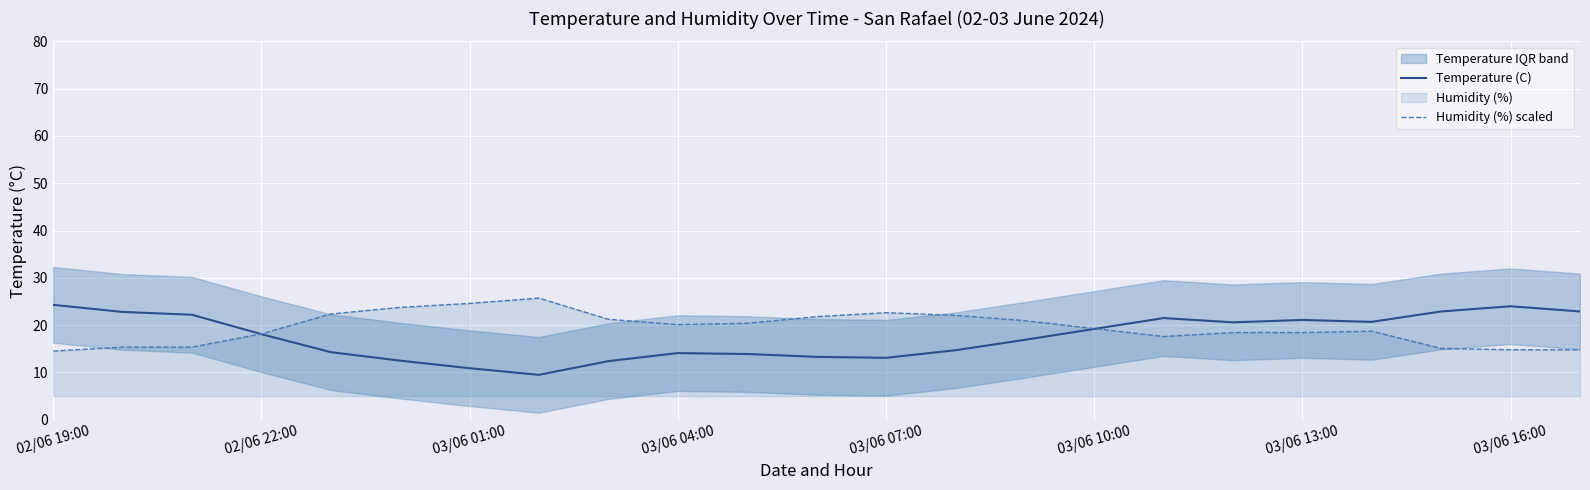

Rank the series by their maximum value, from highest to lowest.

Humidity (%) scaled, Temperature (C)